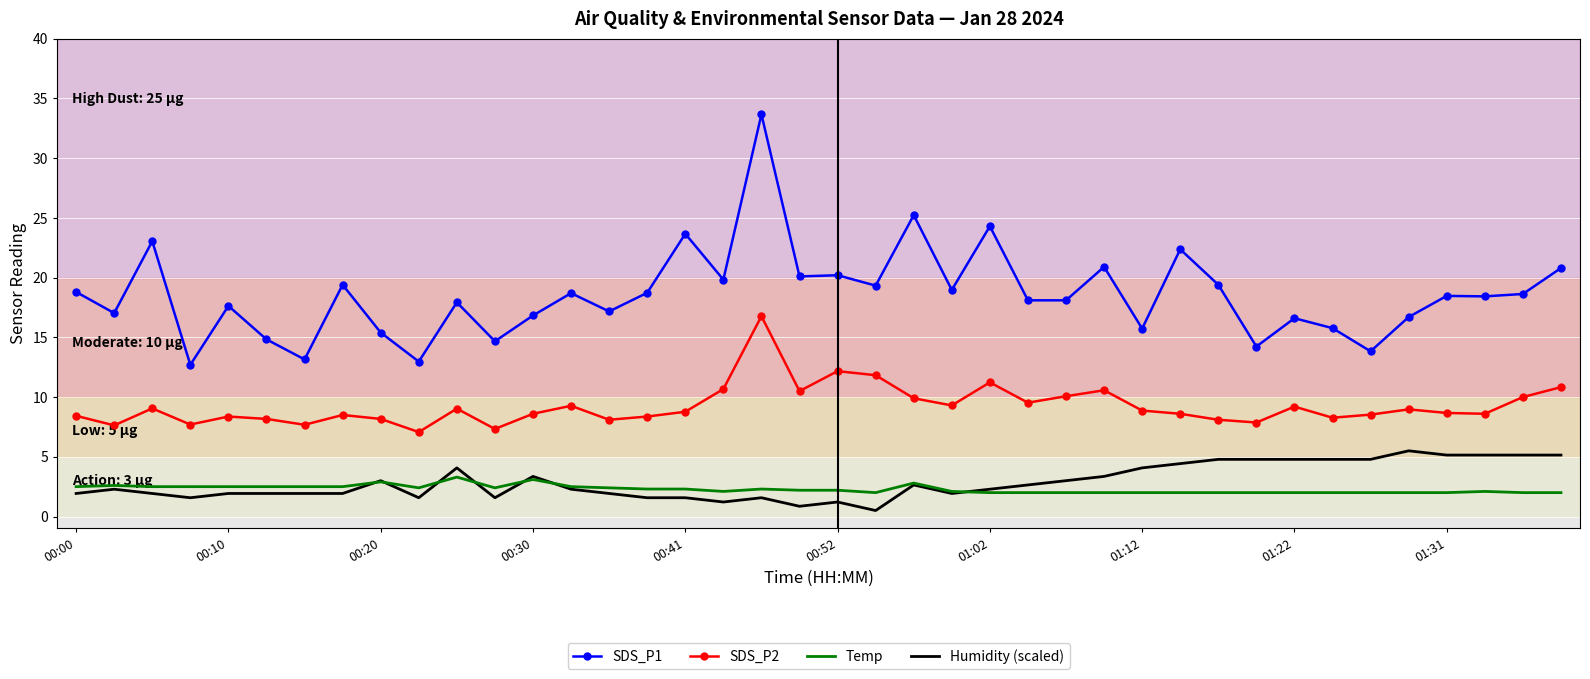

Which series has the largest range (max minus min)?

SDS_P1